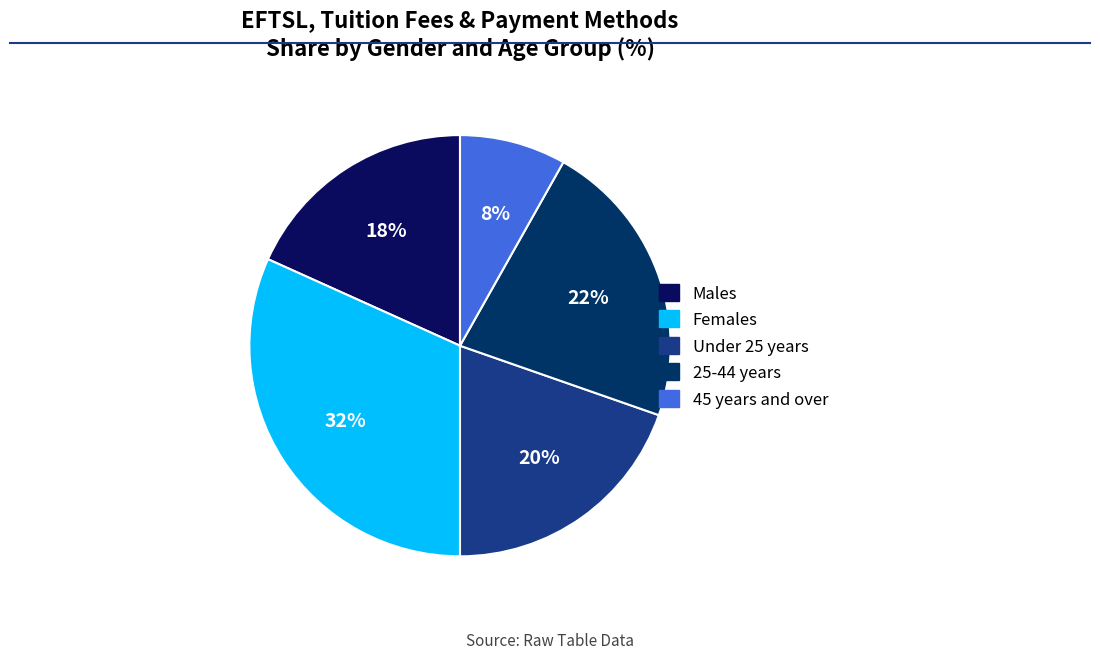

Is Under 25 years the majority of the pie?

No